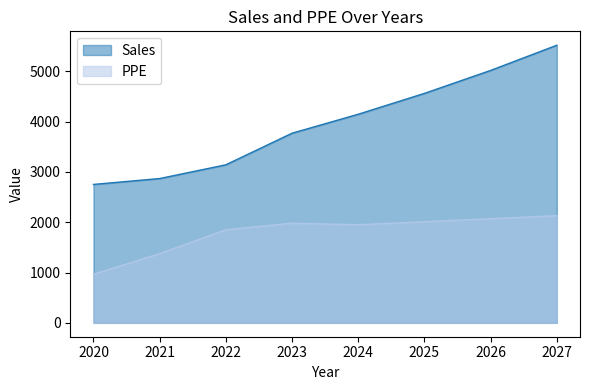

Which has a higher value, 2027 or 2025?

2027